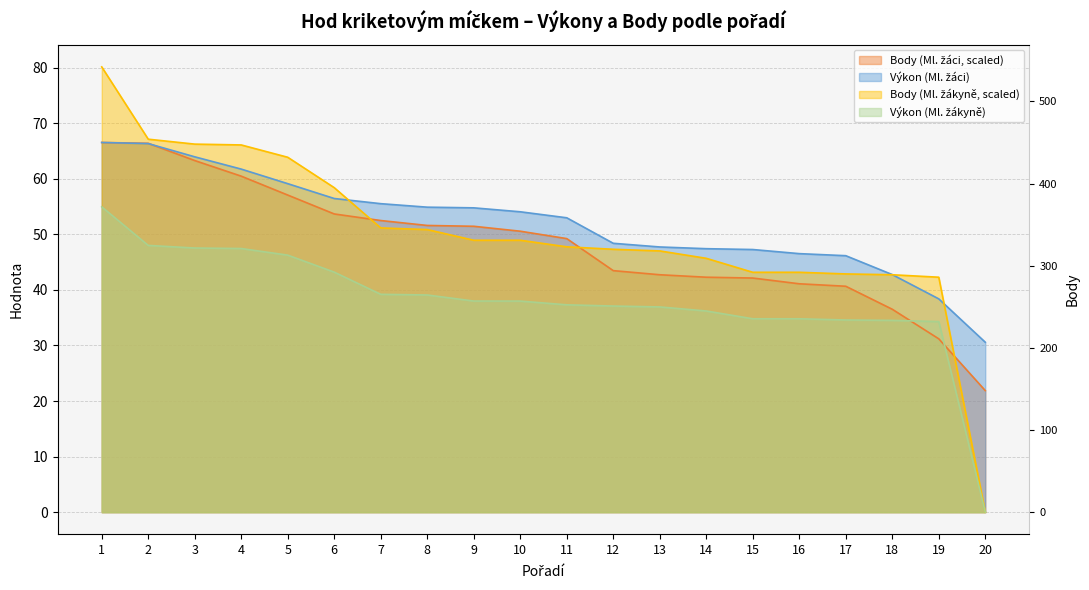

Which category has the highest value in the Žákyně Výkon series?

1